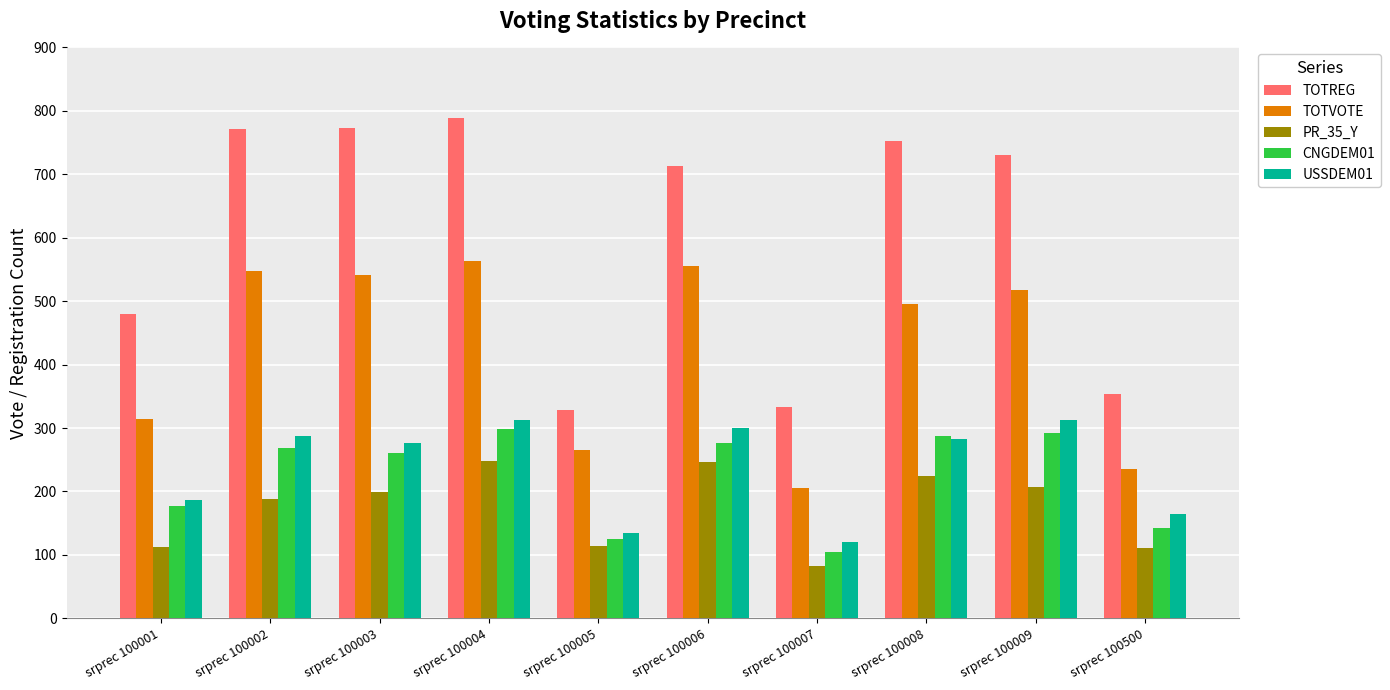

At srprec 100009, list the series in order from smallest to largest.

PR_35_Y, CNGDEM01, USSDEM01, TOTVOTE, TOTREG